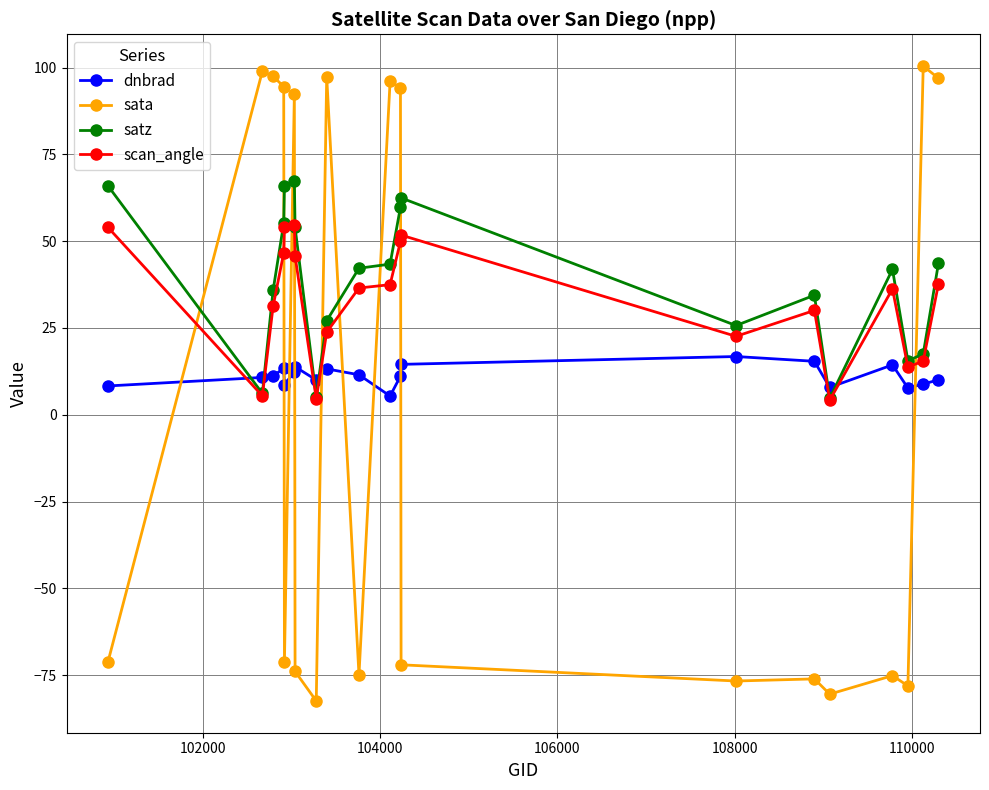

List the series in order of their peak value, lowest first.

dnbrad, scan_angle, satz, sata